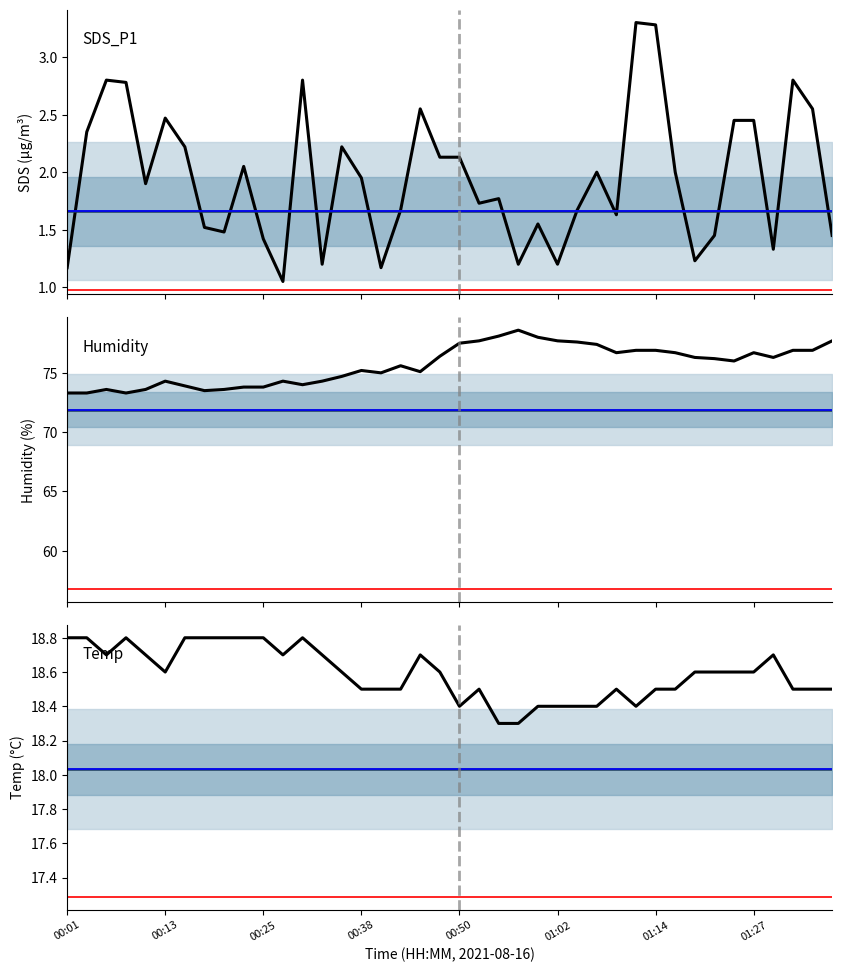

At 19, list the series in order from largest to smallest.

Humidity, Temp, SDS_P1